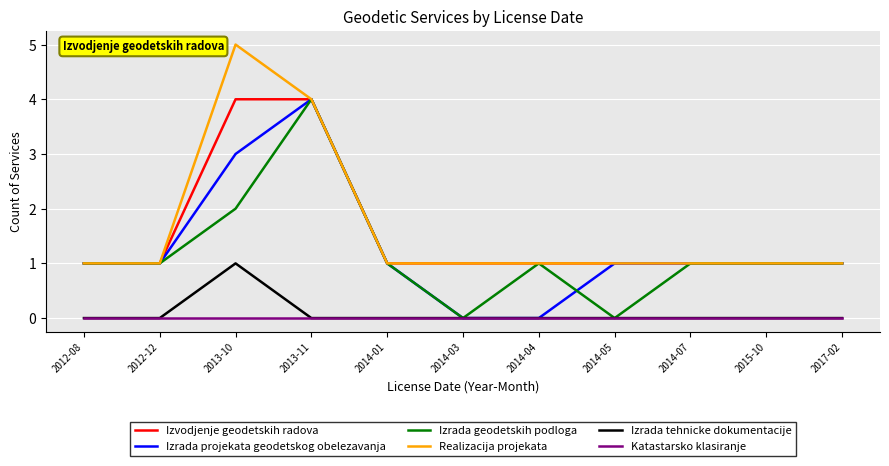

Is it true that Izrada tehnicke dokumentacije equals 1 at 2013-10?

True